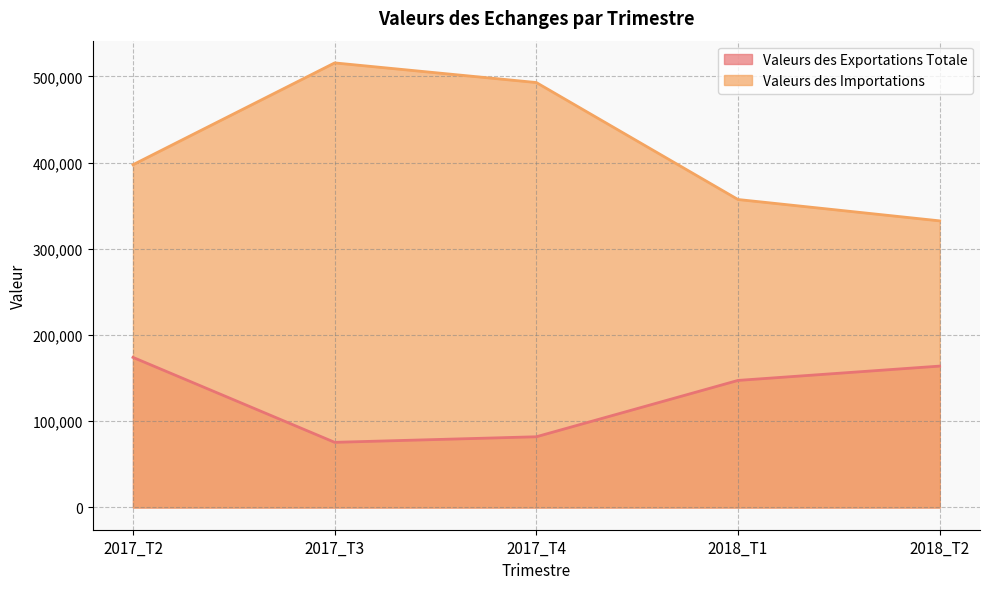

At how many categories does at least one series exceed 457507?

2